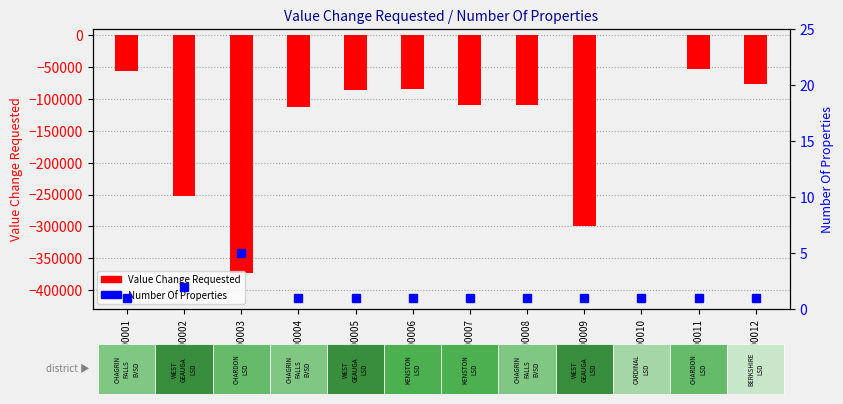

What is the value of the Number Of Properties bar at the 10th from the left?

1